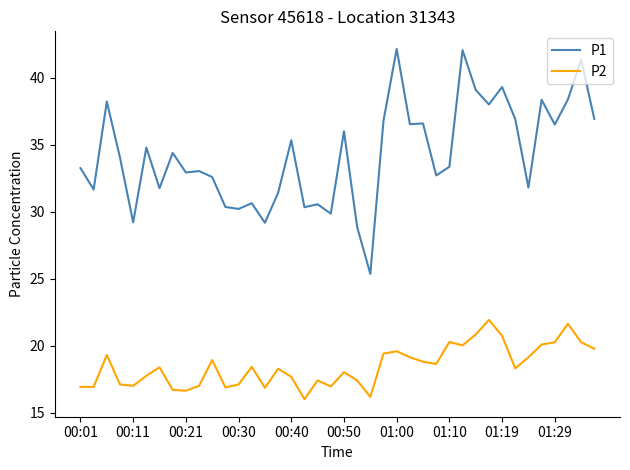

Rank the series by their maximum value, from highest to lowest.

P1, P2